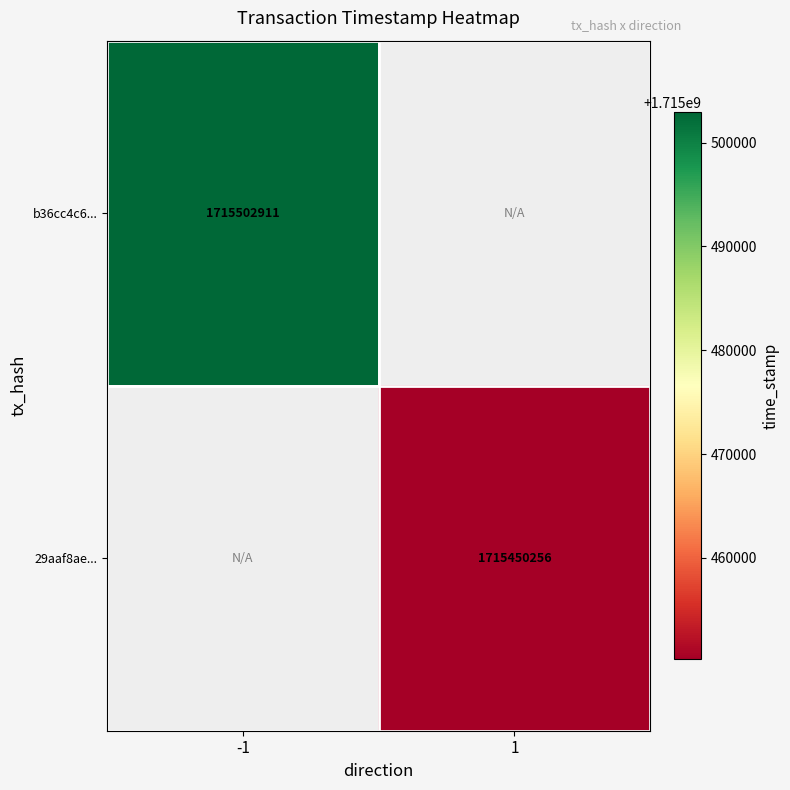

The 29aaf8ae... series shows 538489451 at 1. True or false?

False